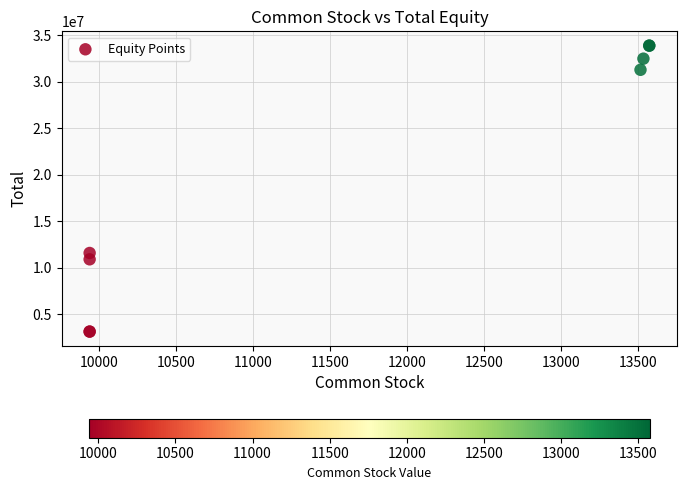

What Y value in the scatter plot is closest to 18519975?

11604504